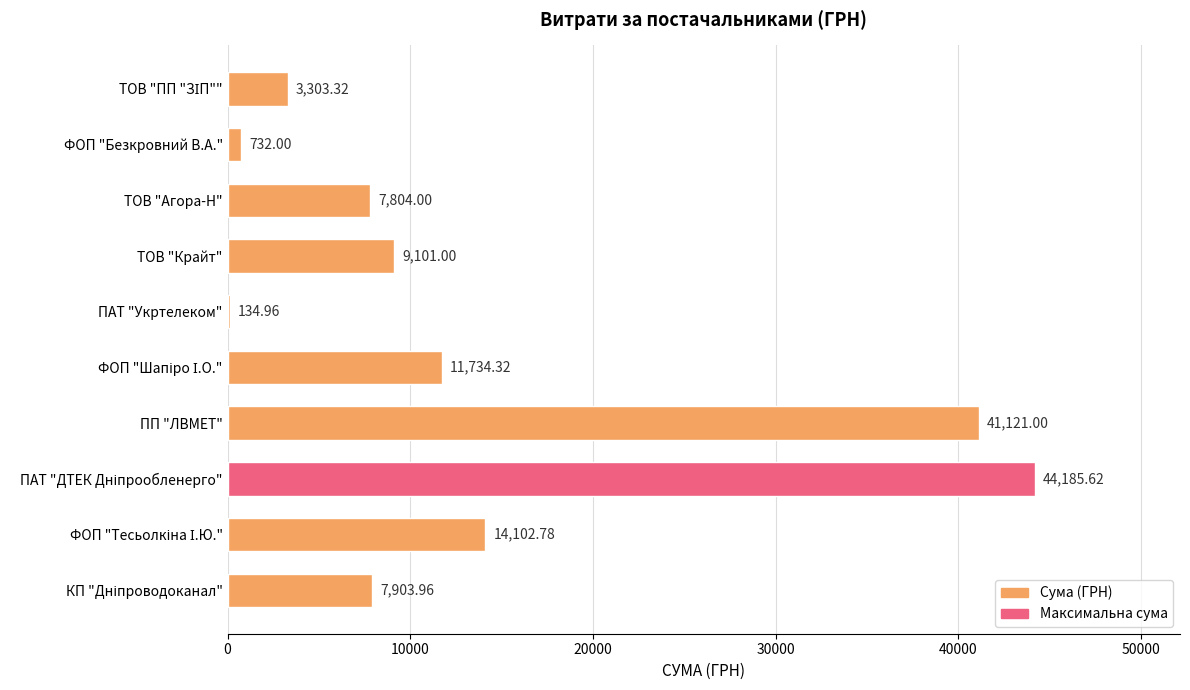

What is the change in value from ПП "ЛВМЕТ" to ТОВ "Агора-Н"?

-33317.0